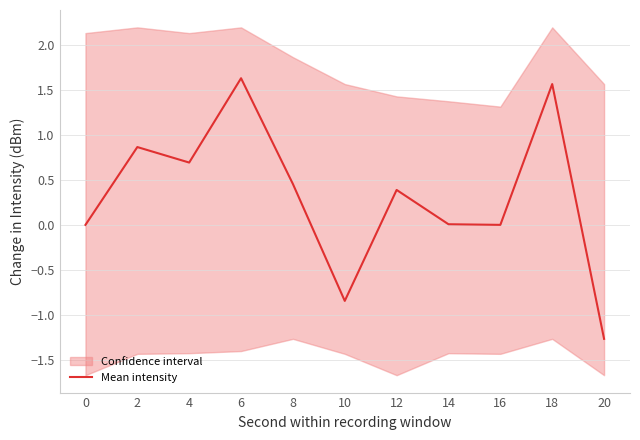

List the labels in order of value, smallest first.

20, 10, 0, 16, 14, 12, 8, 4, 2, 18, 6